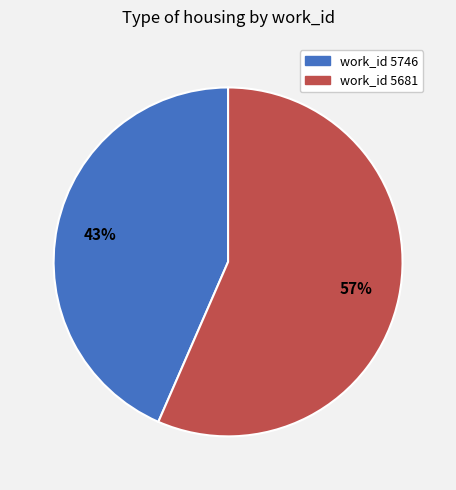

How many slices are in this pie chart?

2